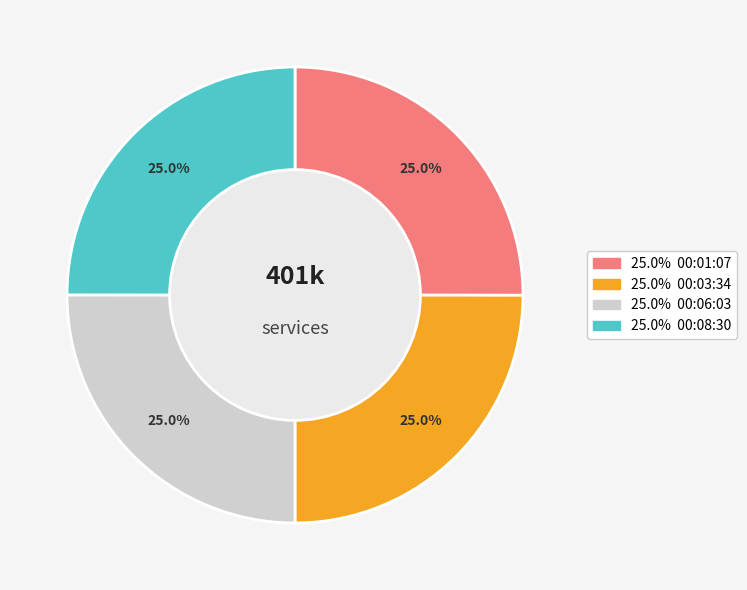

Is there a majority slice in this chart?

No